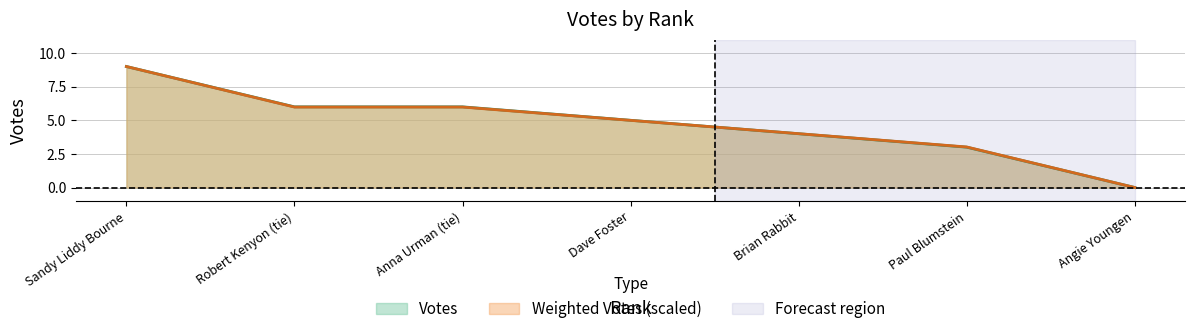

What is the sum of the Votes values at Anna Urman (tie) and Paul Blumstein?

9.0